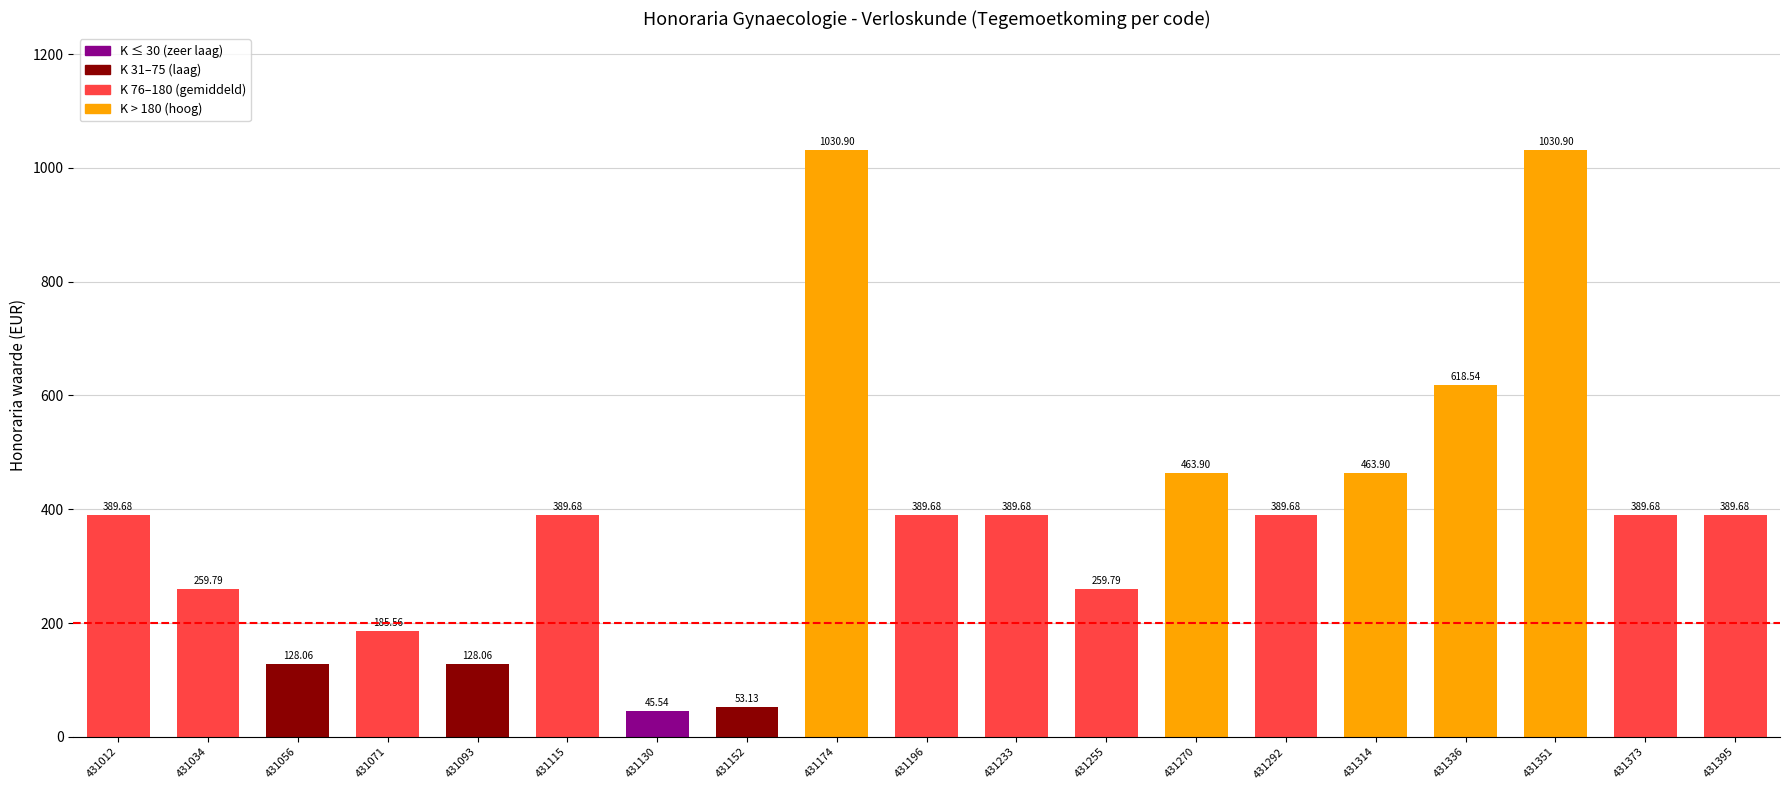

How many distinct data groups are displayed?

1